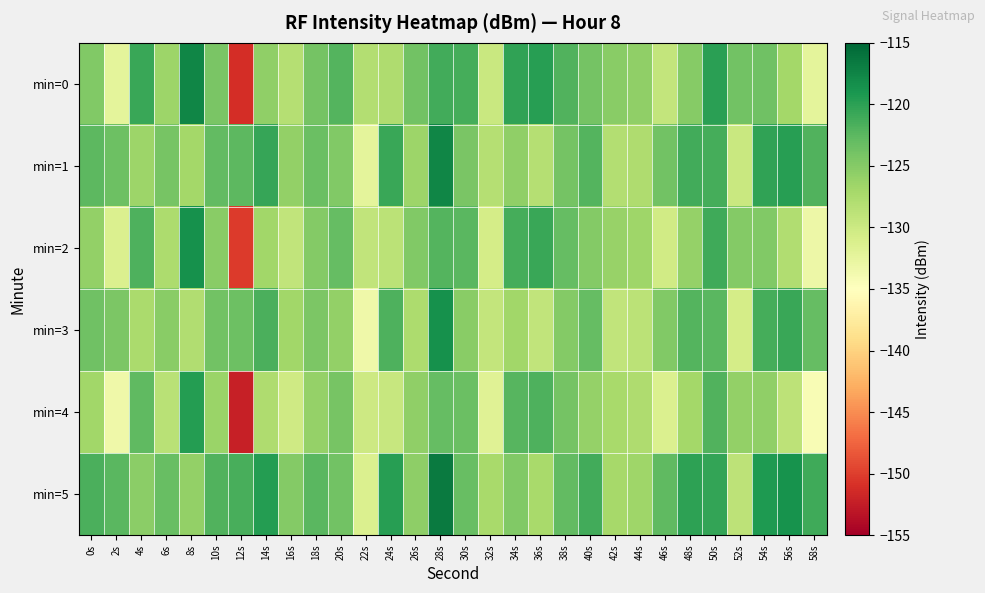

Which label corresponds to the largest value in the chart?

28s